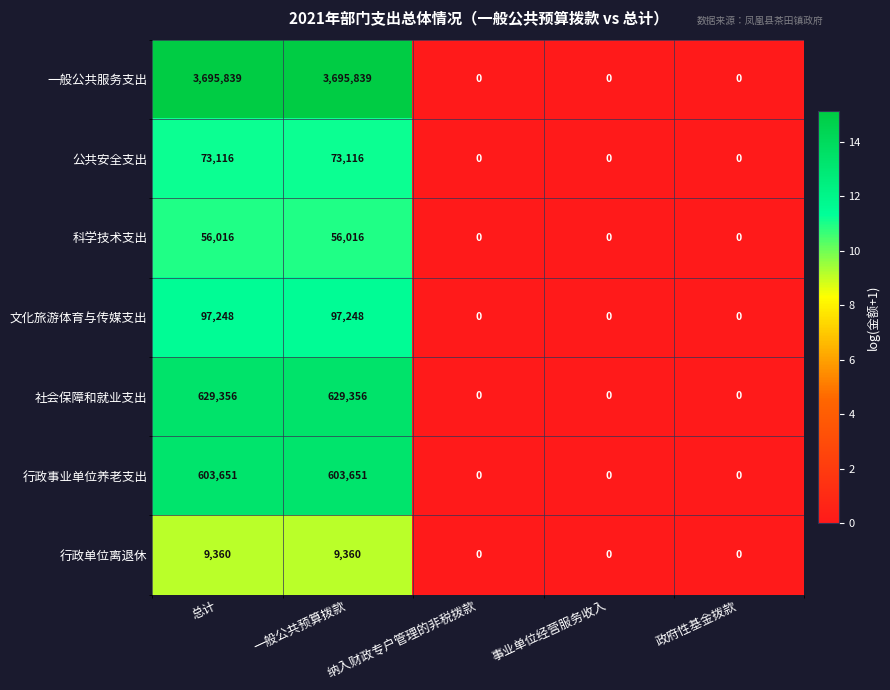

Which series has the largest total across all categories?

一般公共服务支出